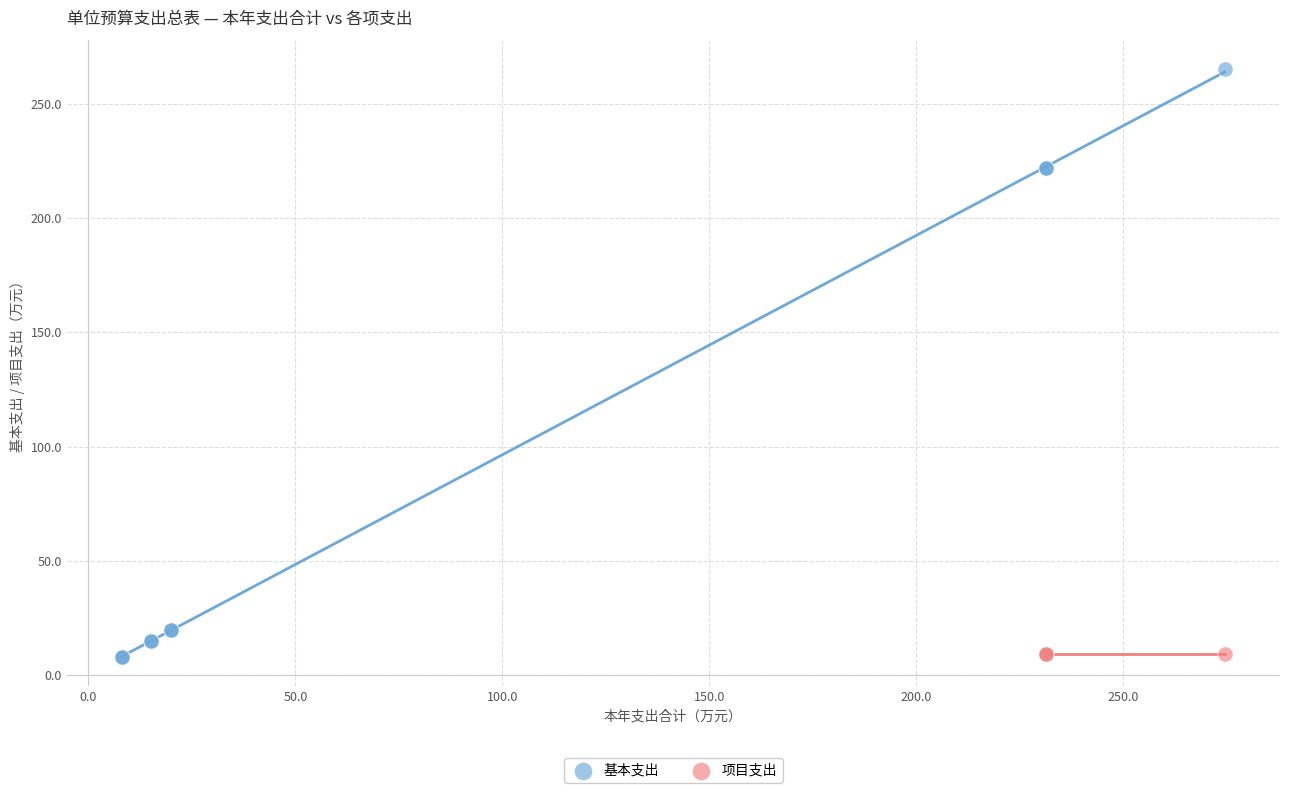

Which series contains the highest Y value?

基本支出